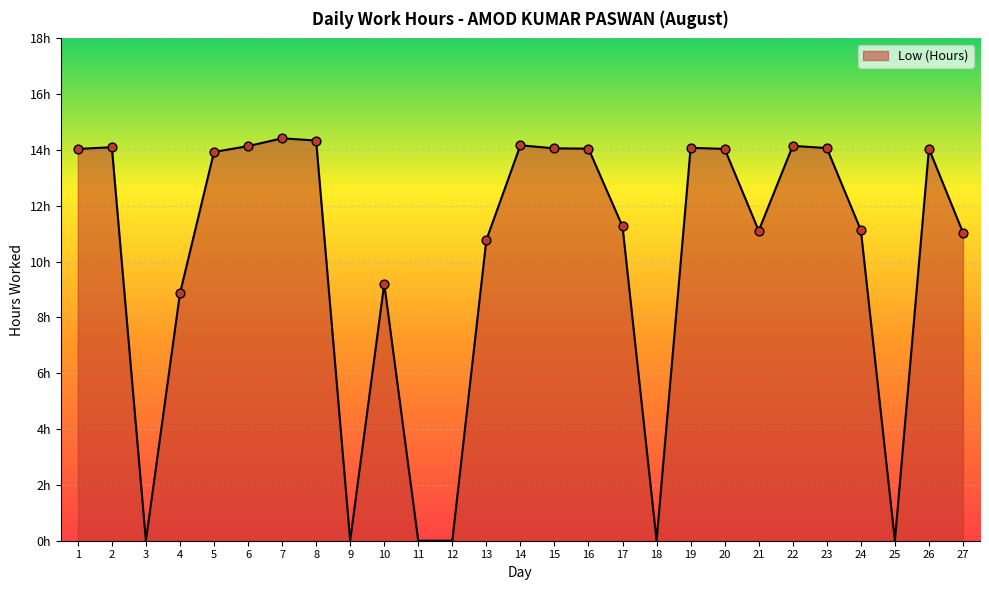

What is the change in value from 7 to 17?

-3.2